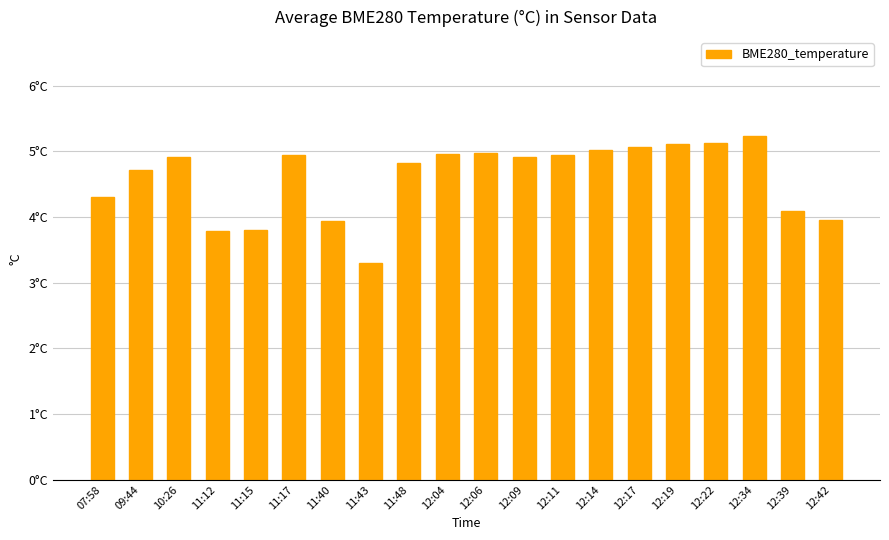

Rank the categories by value from highest to lowest.

12:34, 12:22, 12:19, 12:17, 12:14, 12:06, 12:04, 11:17, 12:11, 12:09, 10:26, 11:48, 09:44, 07:58, 12:39, 12:42, 11:40, 11:15, 11:12, 11:43